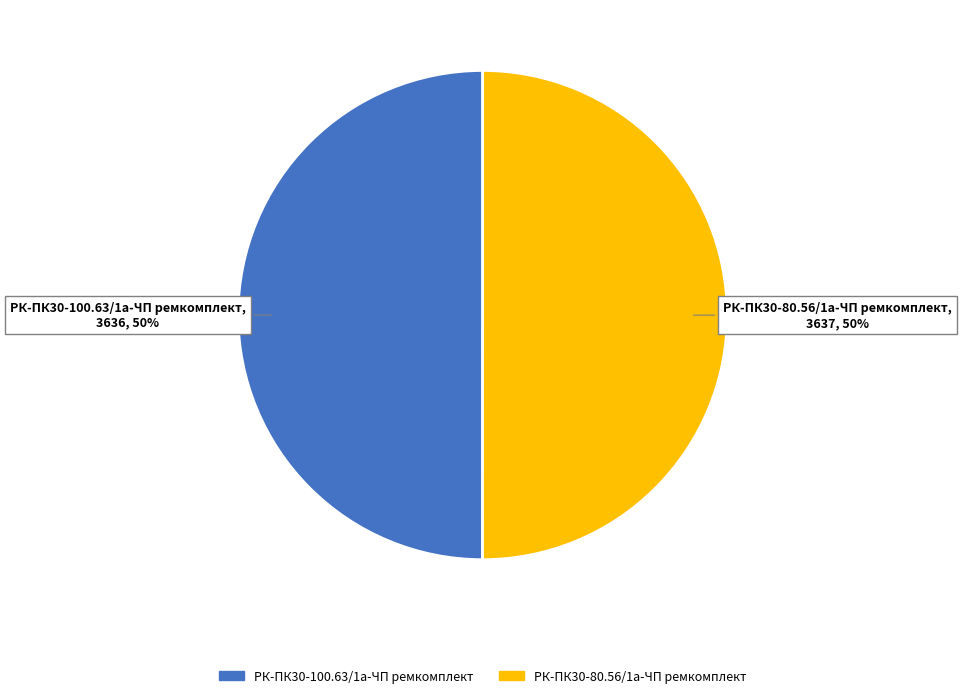

Approximately how many times larger is the value at РК-ПК30-100.63/1а-ЧП ремкомплект compared to РК-ПК30-80.56/1а-ЧП ремкомплект?

1.0